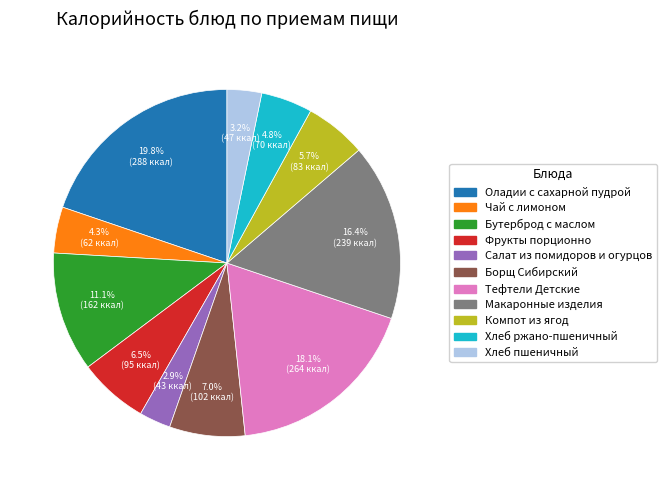

How many slices are in this pie chart?

11